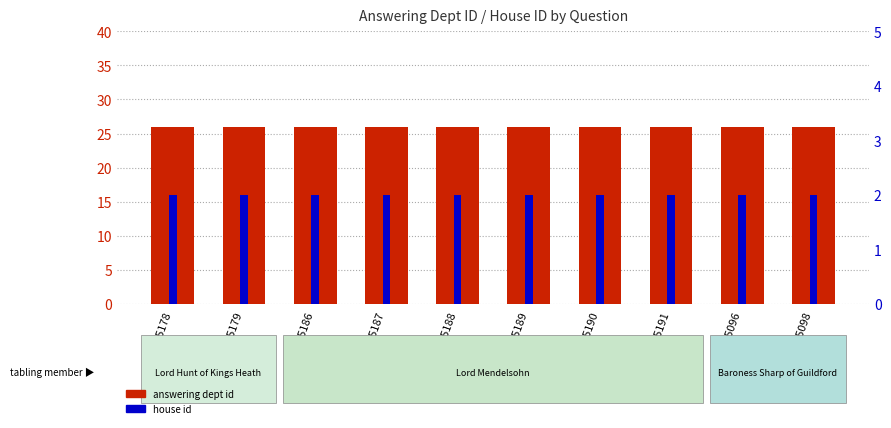

Reading left to right, transcribe all the data shown in this chart.

answering dept id: 26	26	26	26	26	26	26	26	26	26
house id: 2	2	2	2	2	2	2	2	2	2